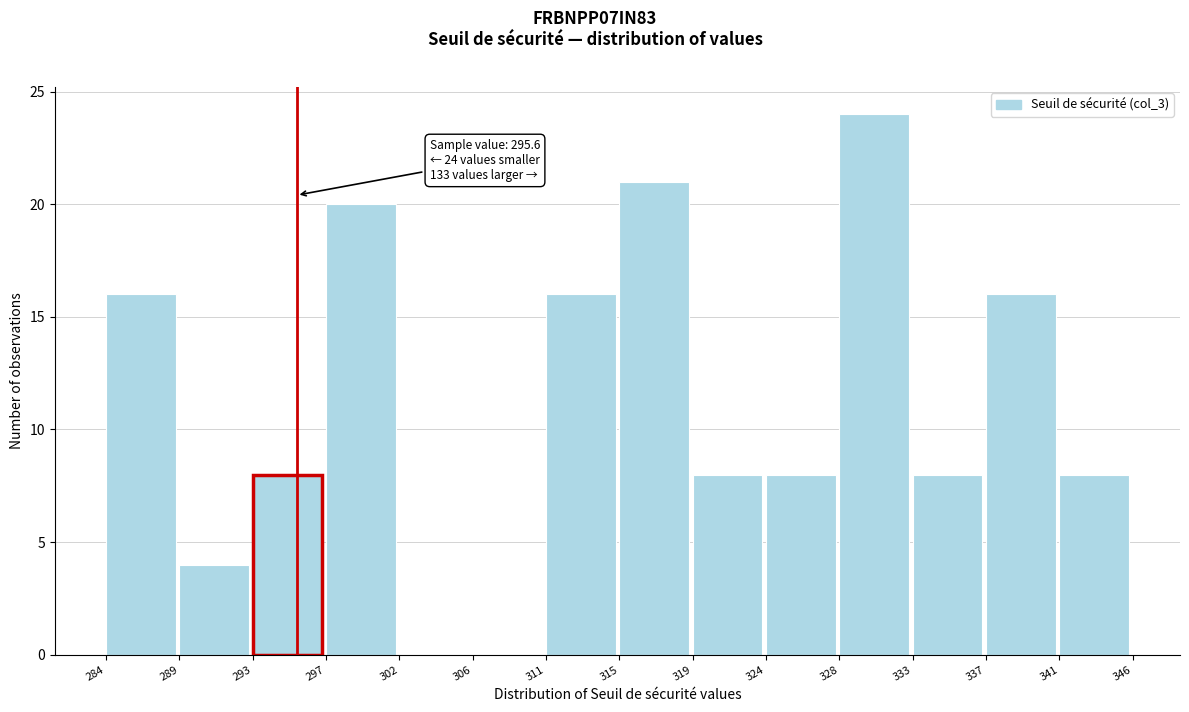

Which range on the x-axis has the tallest bar?

328 to 333